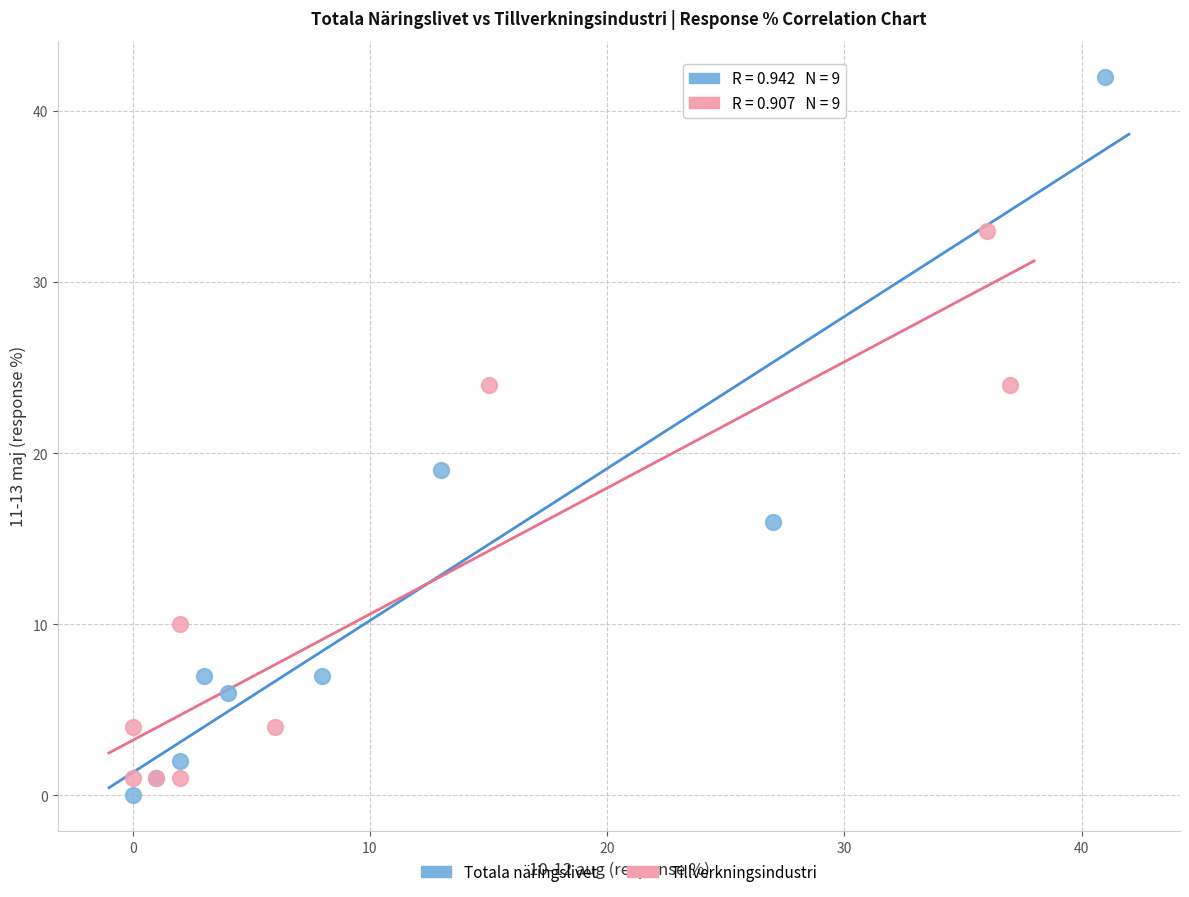

Which series has the largest Y range (max minus min)?

Totala näringslivet